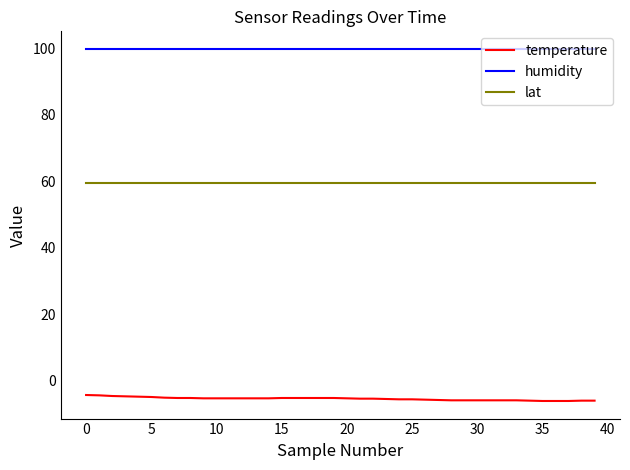

Rank the series by their maximum value, from lowest to highest.

temperature, lat, humidity